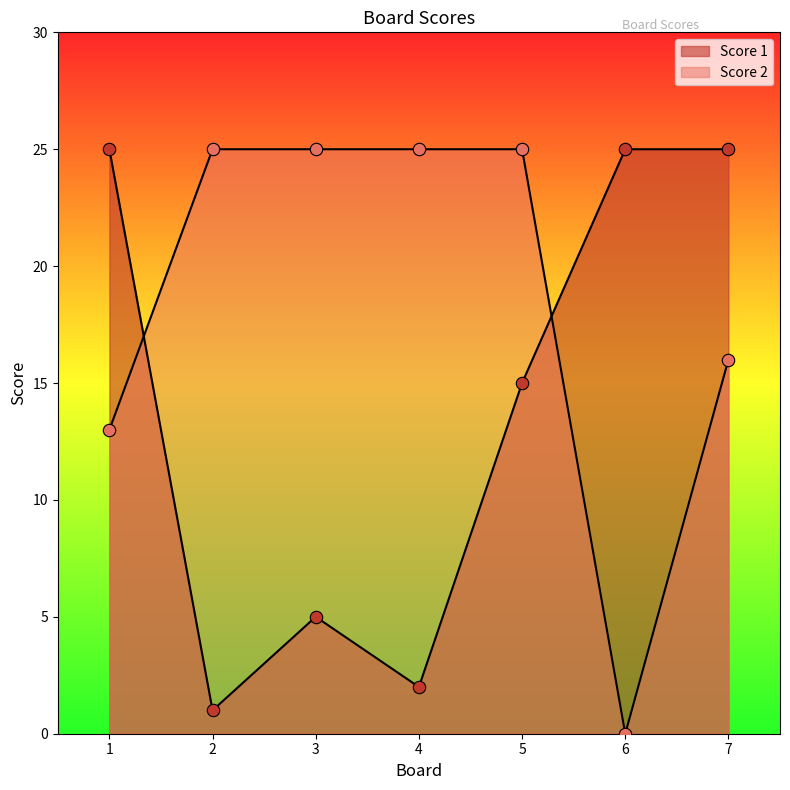

Which series reaches the maximum Y coordinate?

Score 1